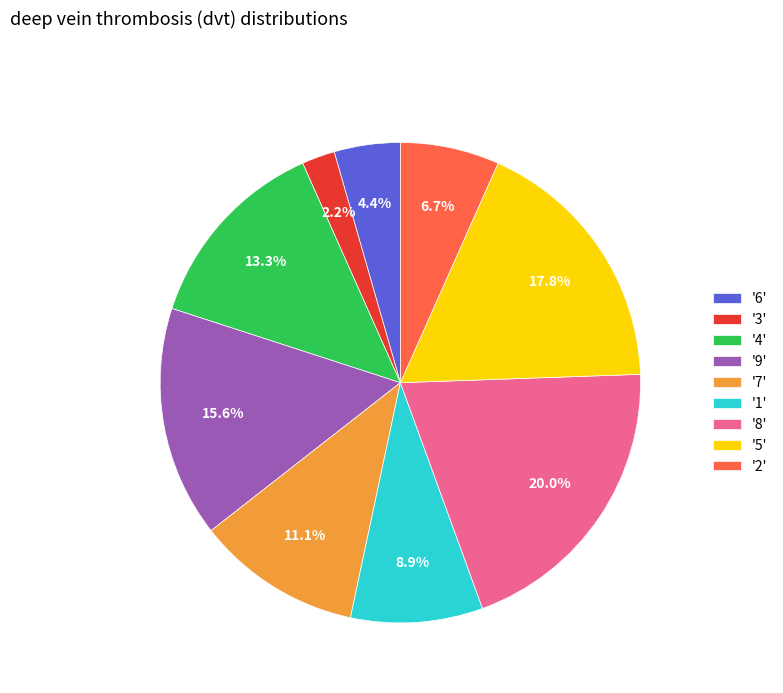

Which has a higher value, '8' or '1'?

'8'